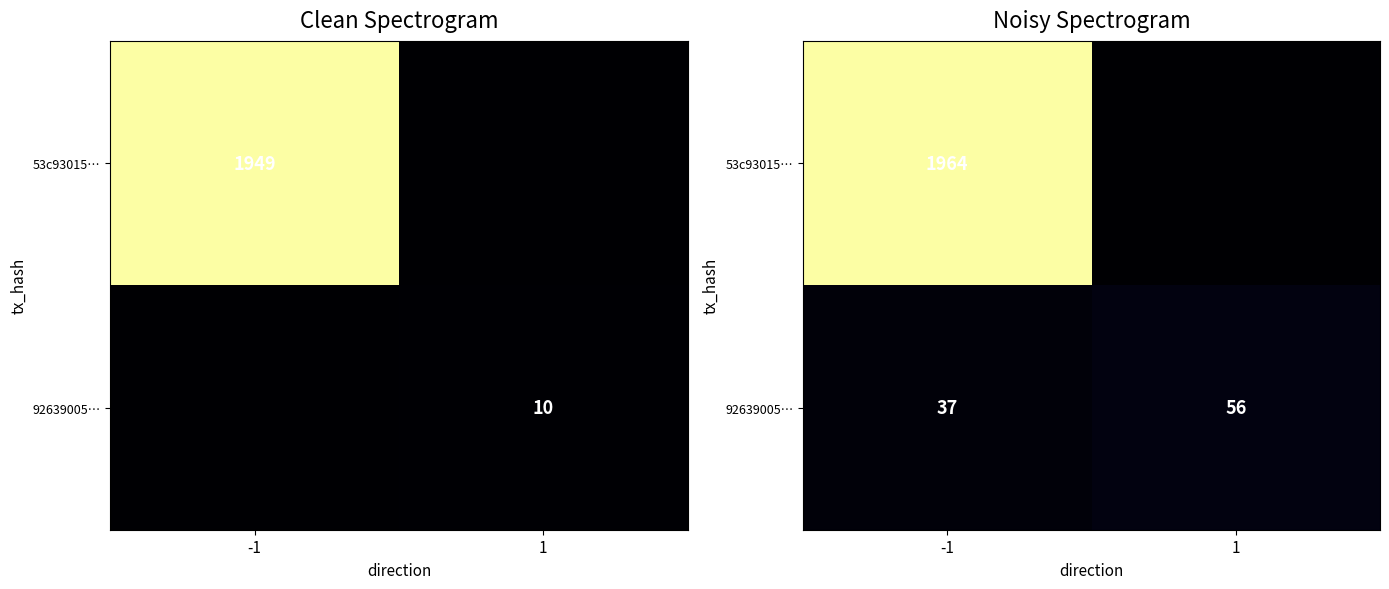

Which series has the largest total across all categories?

53c93015…